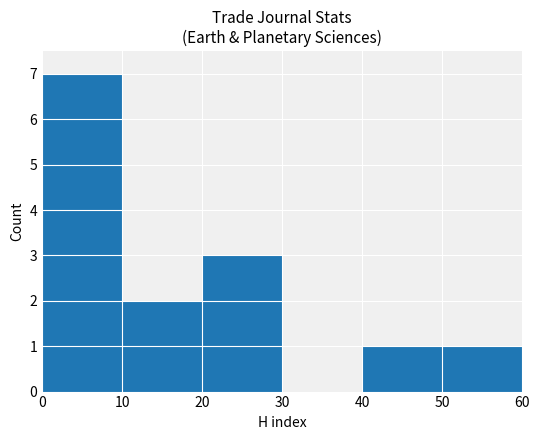

How many series are shown in this chart?

1